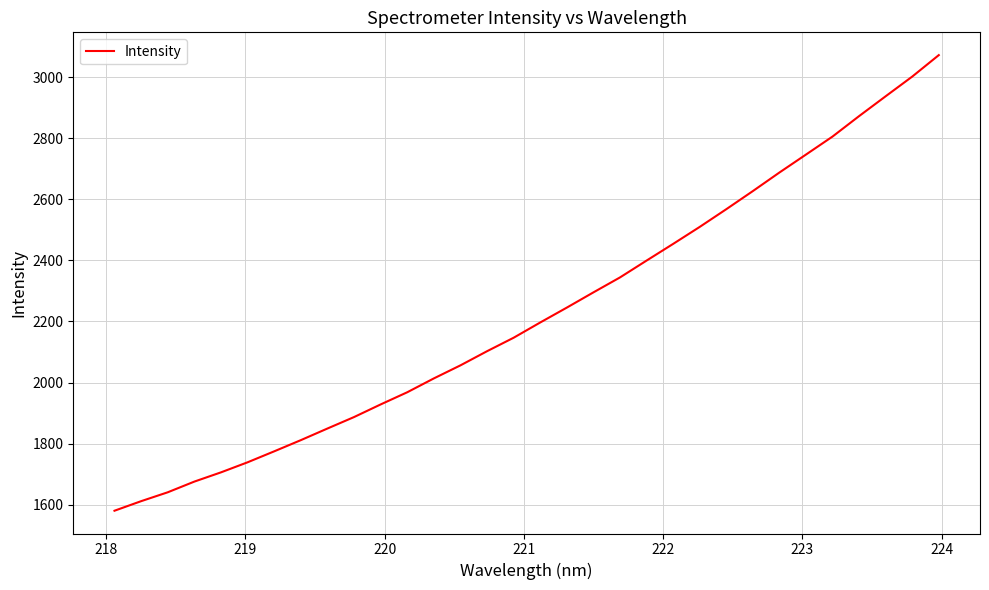

What is the maximum value shown in the chart?

3071.7